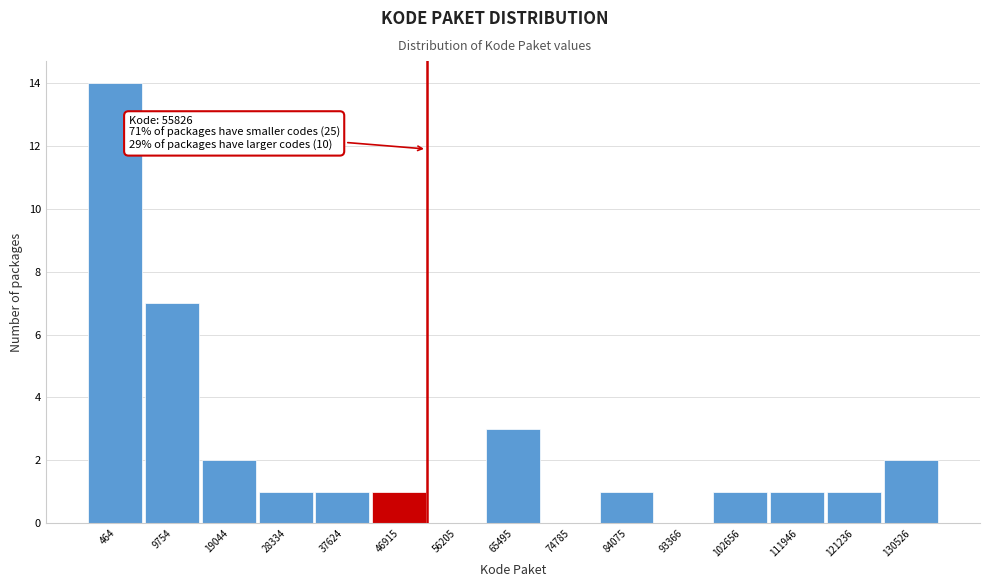

Reading left to right, transcribe all the data shown in this chart.

464=14	9754=7	19044=2	28334=1	37624=1	46915=1	56205=0	65495=3	74785=0	84075=1	93366=0	102656=1	111946=1	121236=1	130526=2